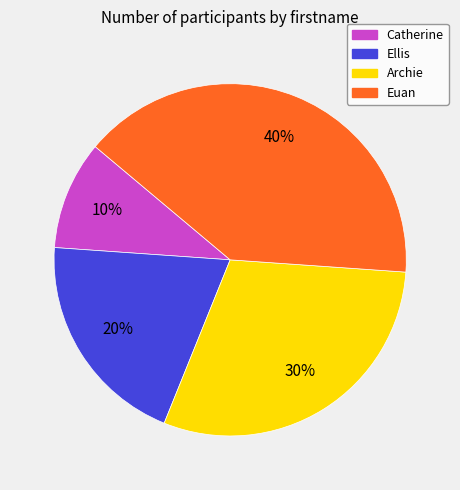

To the nearest percent, what is the average slice percentage?

25%